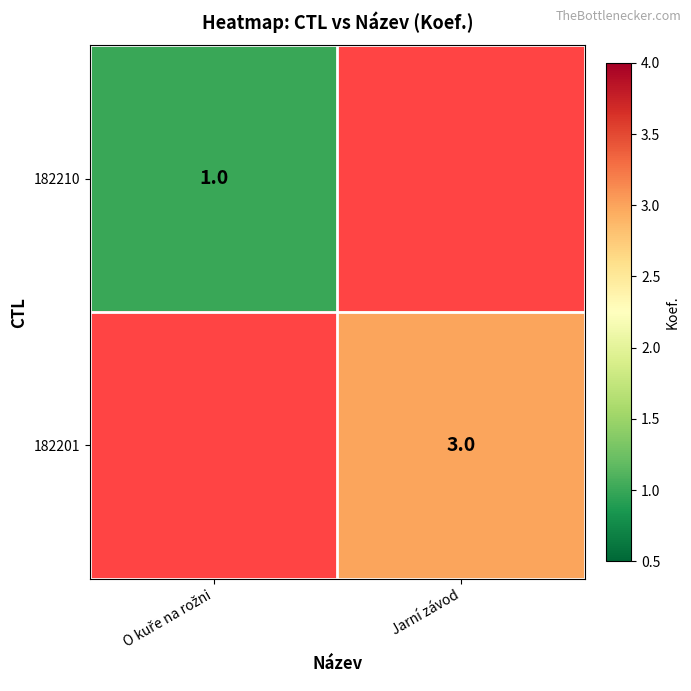

True or false: 182201 has a value of 1 at Jarní závod.

False